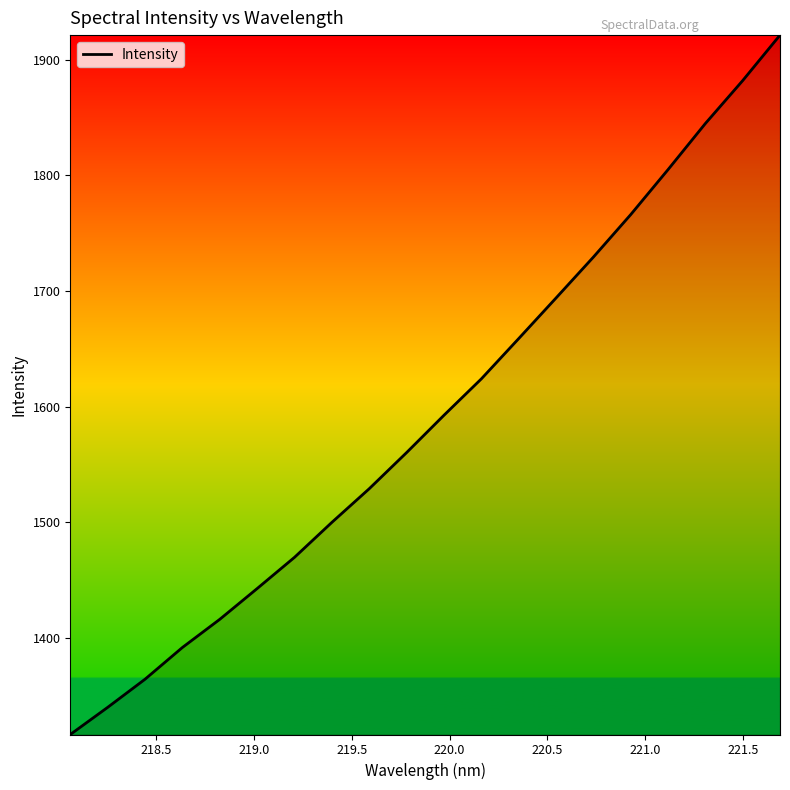

What is the greatest value displayed?

1921.2